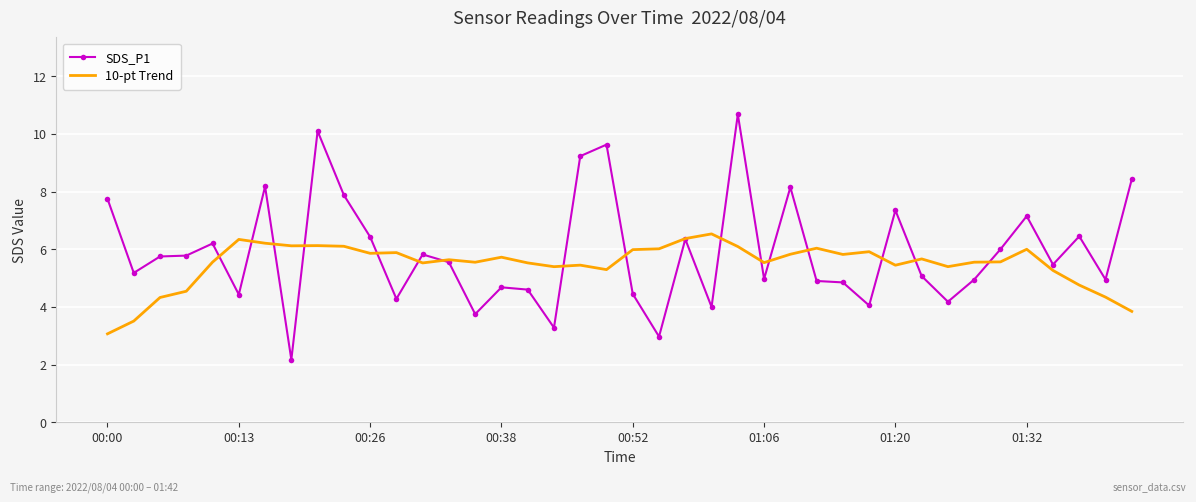

Which series has the largest range (max minus min)?

SDS_P1